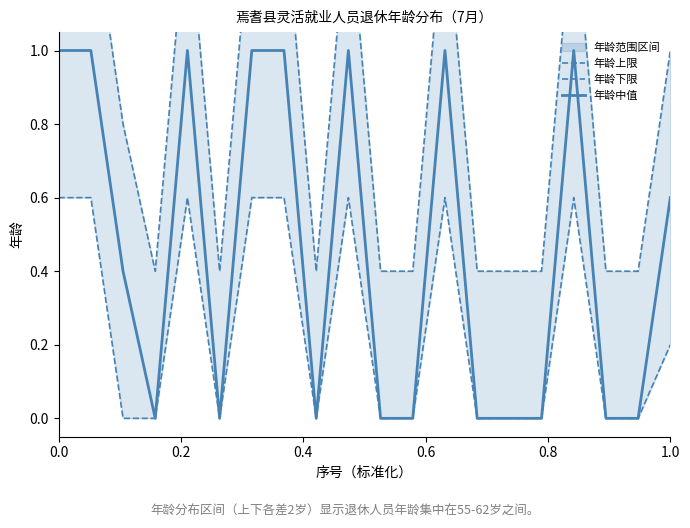

True or false: 年龄中值 and 年龄下限 intersect in this chart.

False